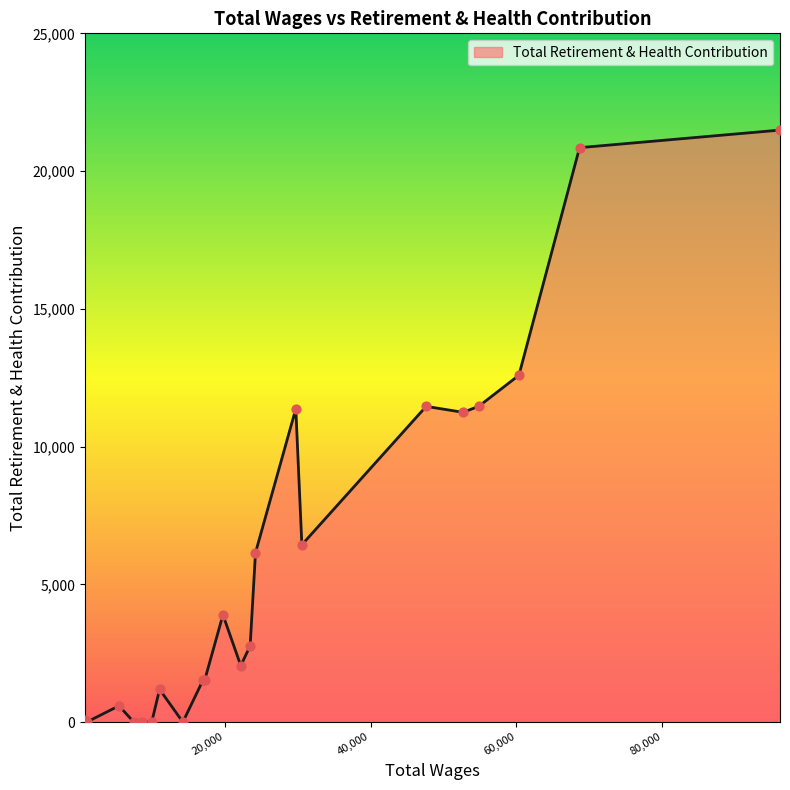

What is the difference between the maximum and minimum values?

21488